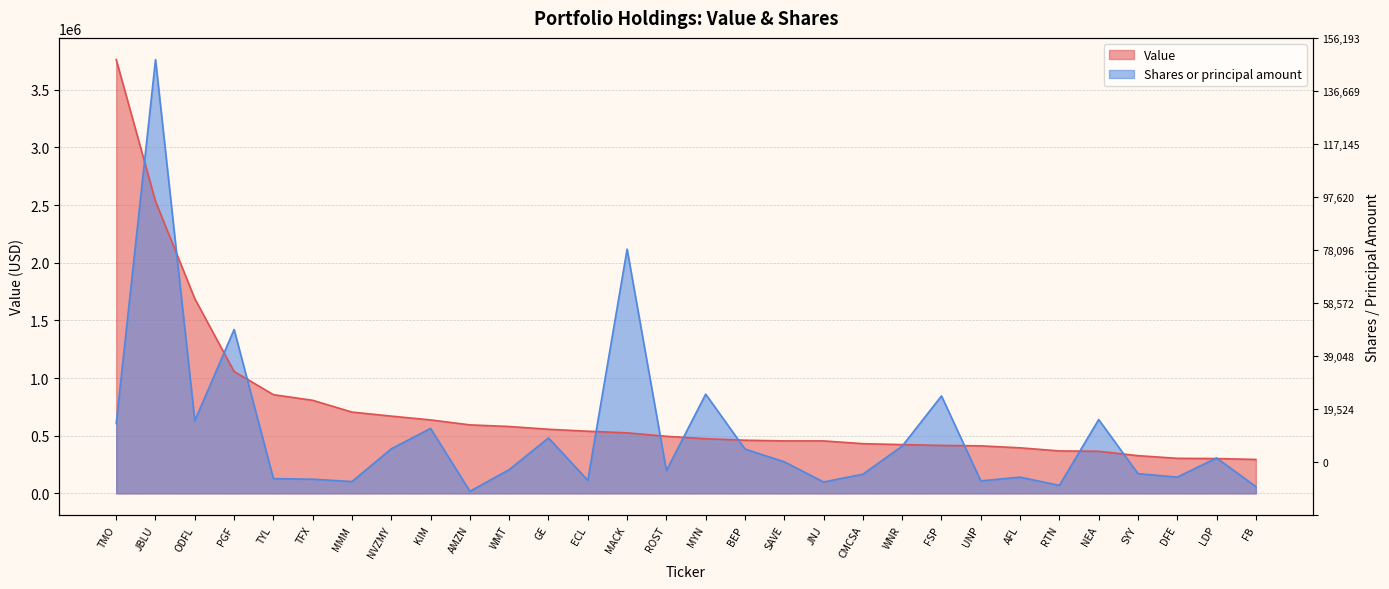

The value of Value at TYL is 1392128.0. True or false?

False